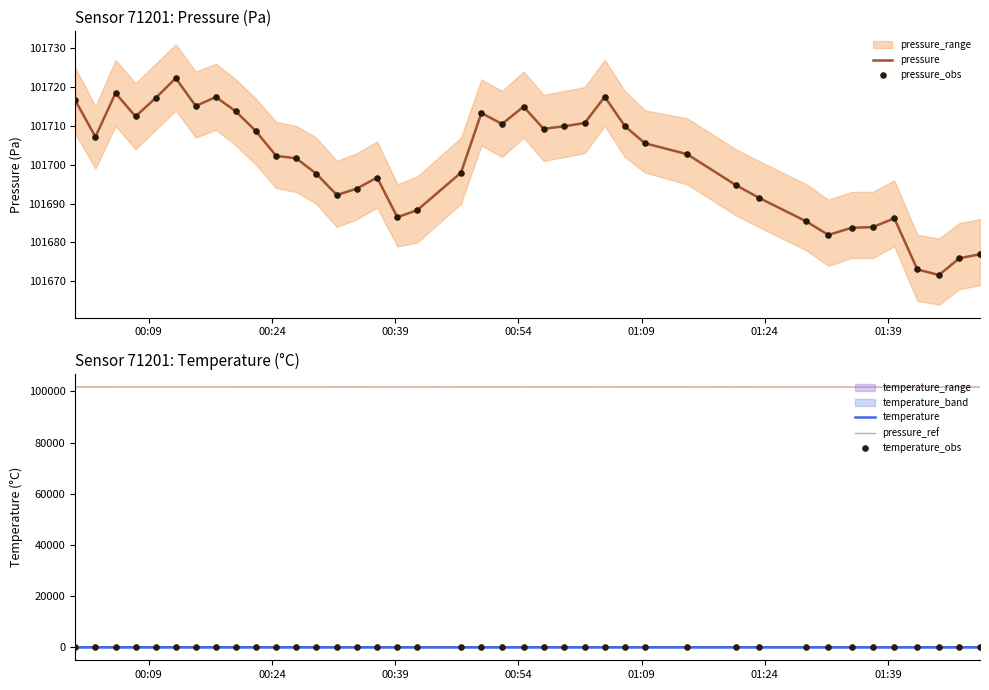

Which series reaches the minimum Y coordinate?

temperature